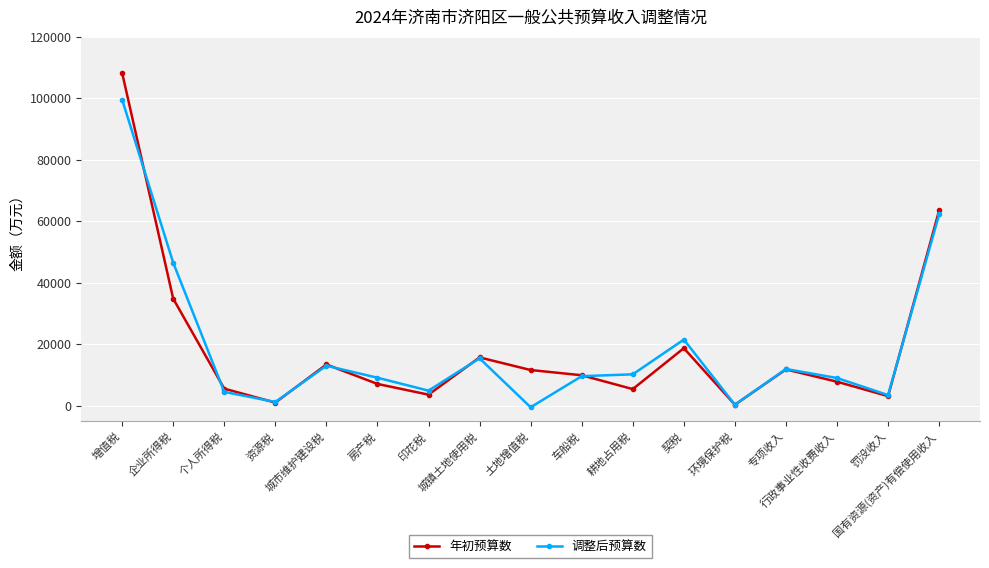

The value of 调整后预算数 at 罚没收入 is 3450. True or false?

True